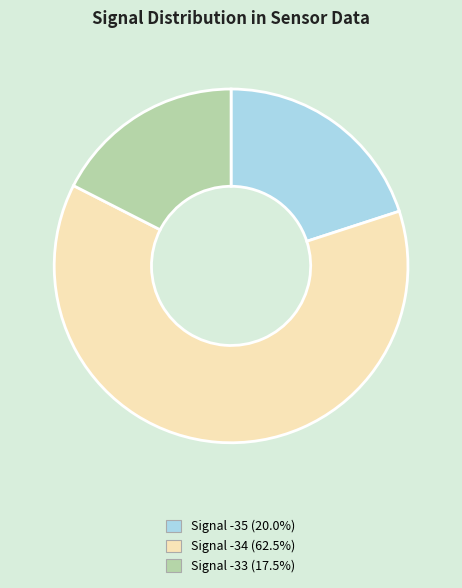

Is there any slice that represents more than half of the pie?

Yes